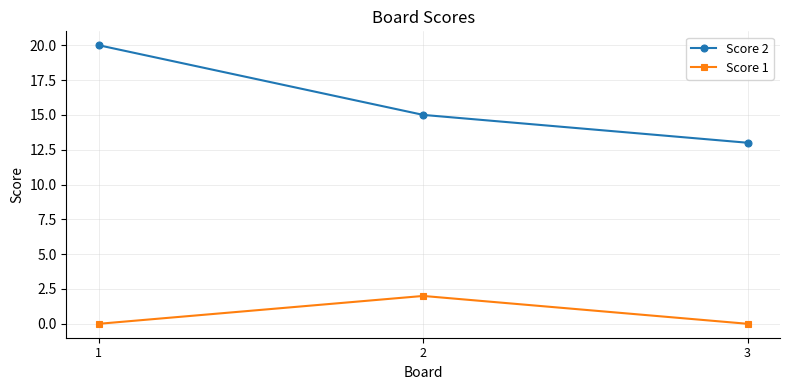

Rank the series by their maximum value, from lowest to highest.

Score 1, Score 2